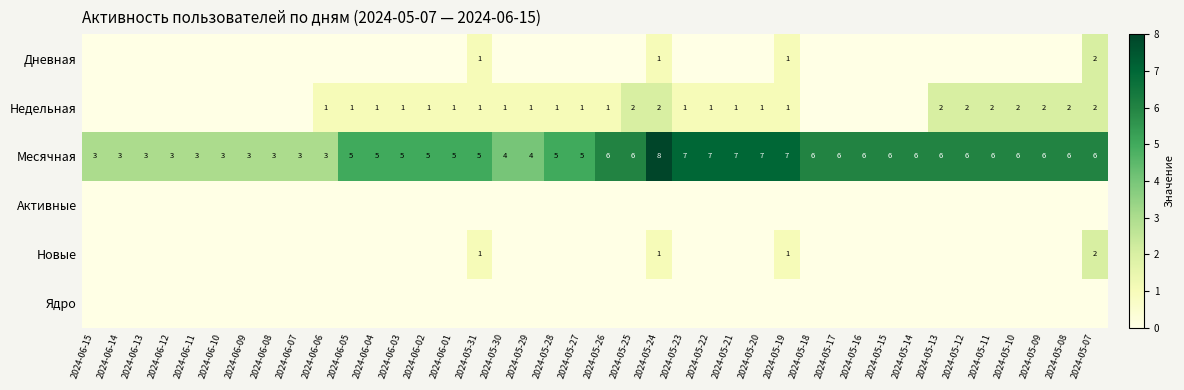

How many categories are shown in the chart?

40